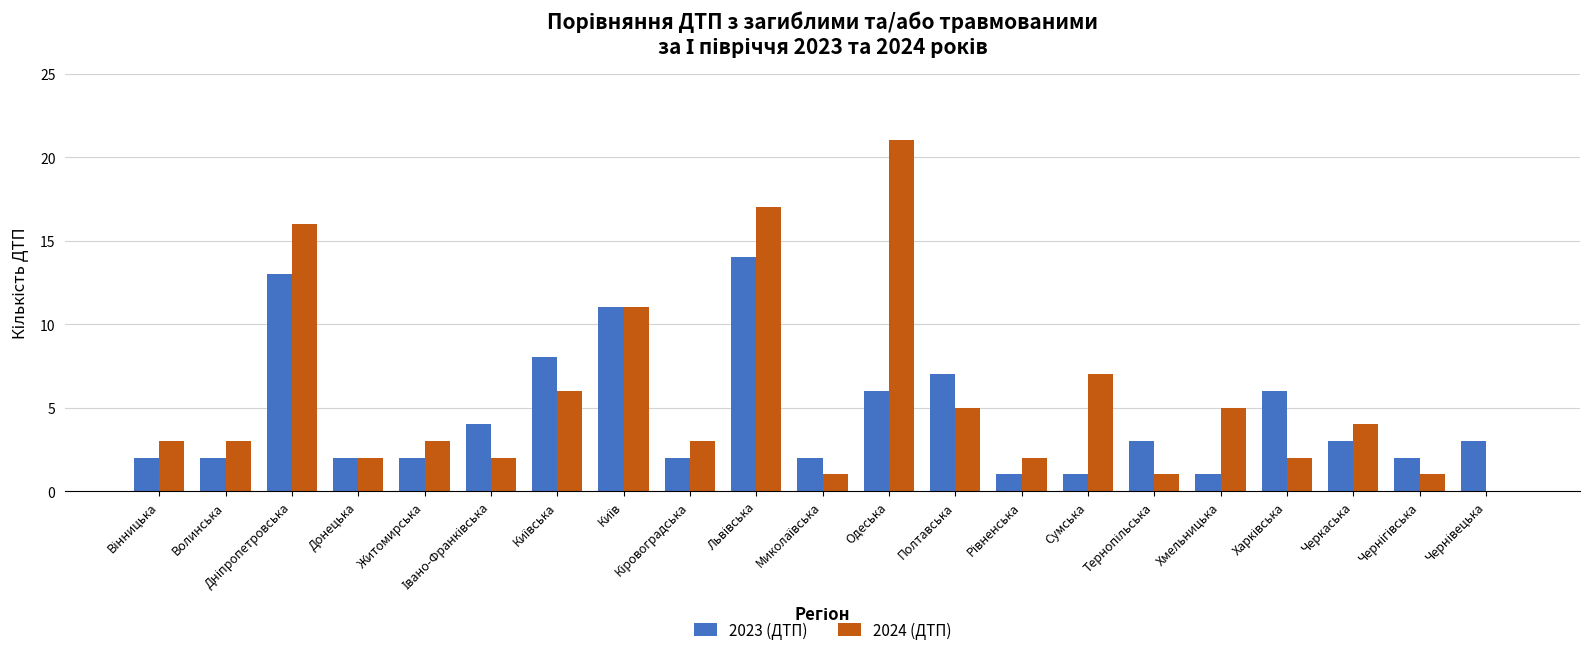

What is the maximum value for 2023 (ДТП)?

14